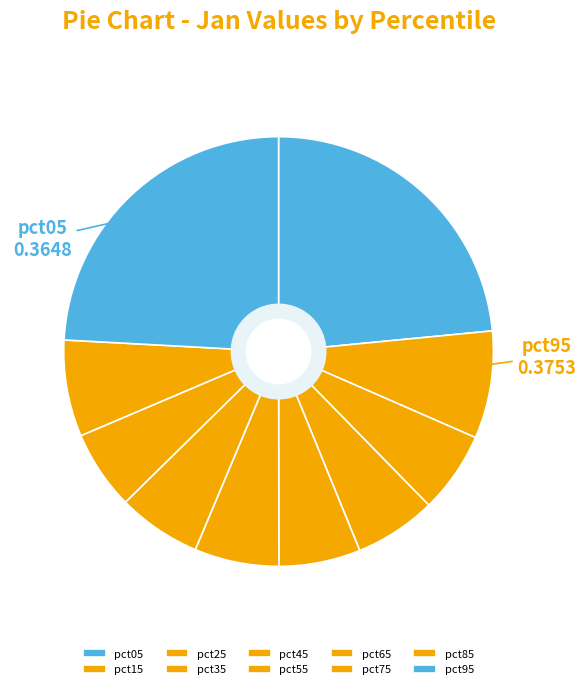

What percentage is the pct55 slice, to the nearest percent?

6%